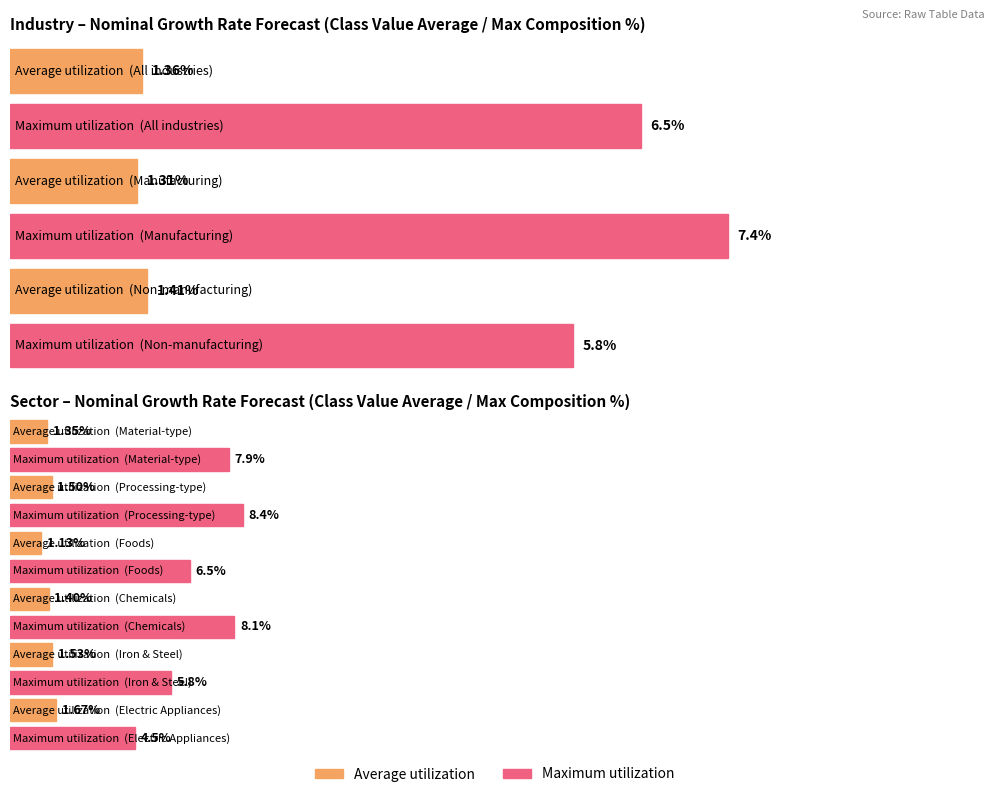

Which series has the largest range (max minus min)?

Maximum utilization